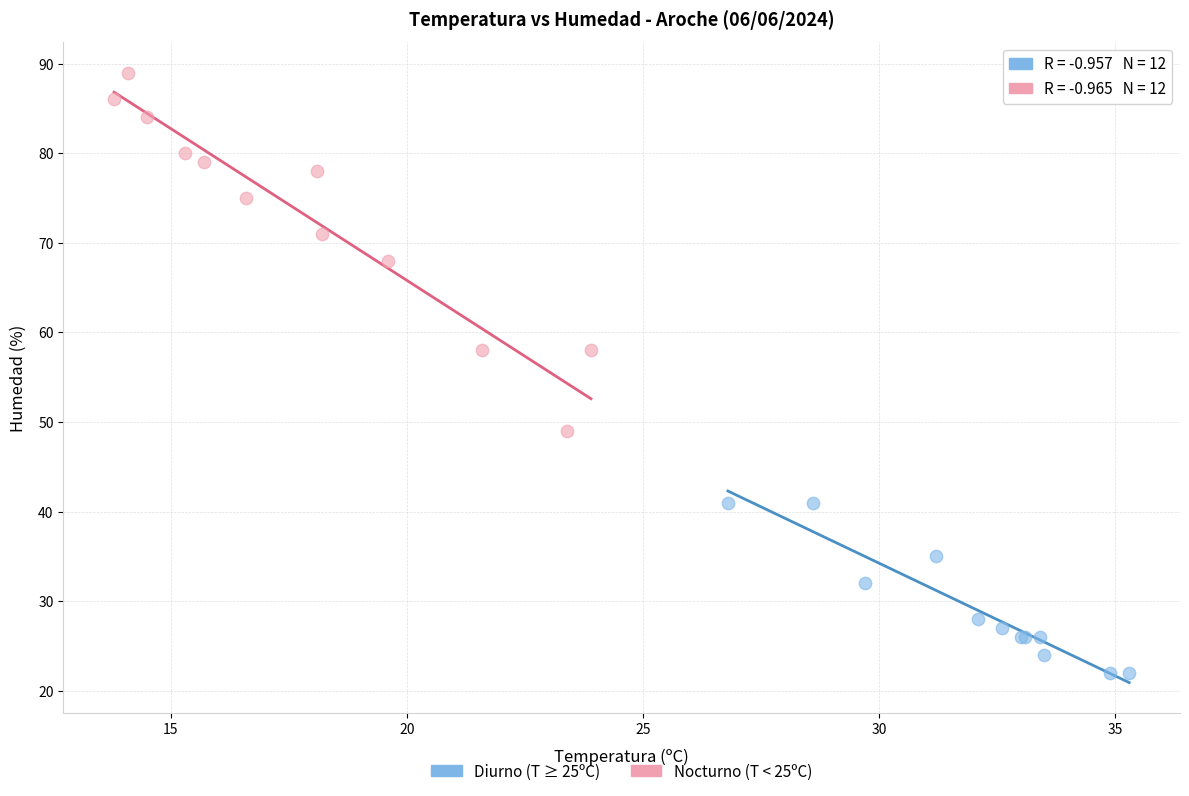

Which series has the widest spread of Y values?

Nocturno (T < 25ºC)